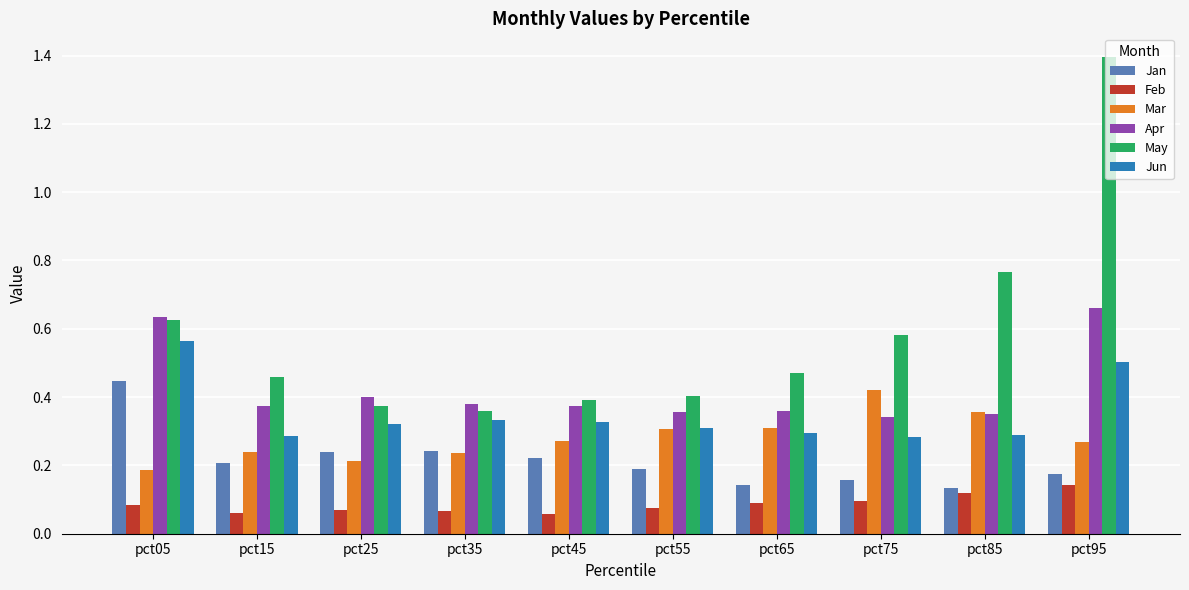

At which label is Mar closest to 0?

pct05